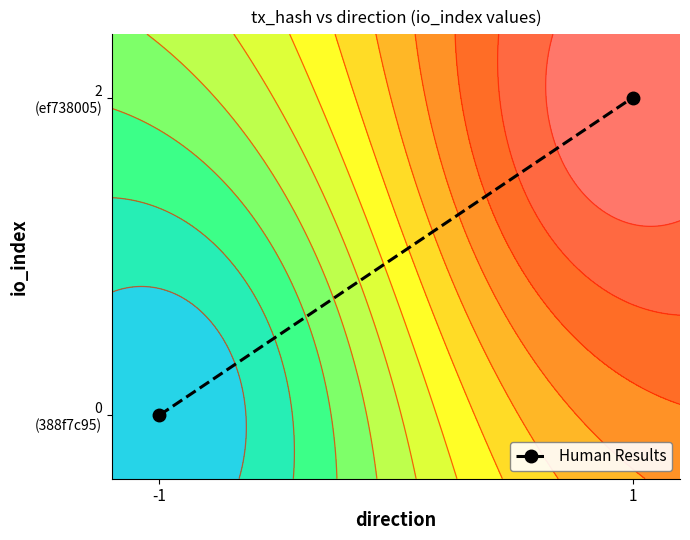

List the labels in order of value, largest first.

1, -1